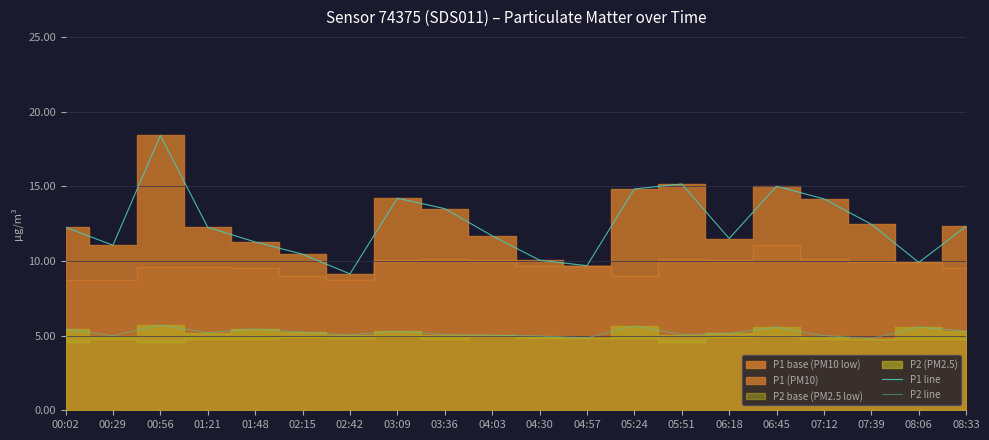

What is the approximate value of P1 line at 06:18?

11.5